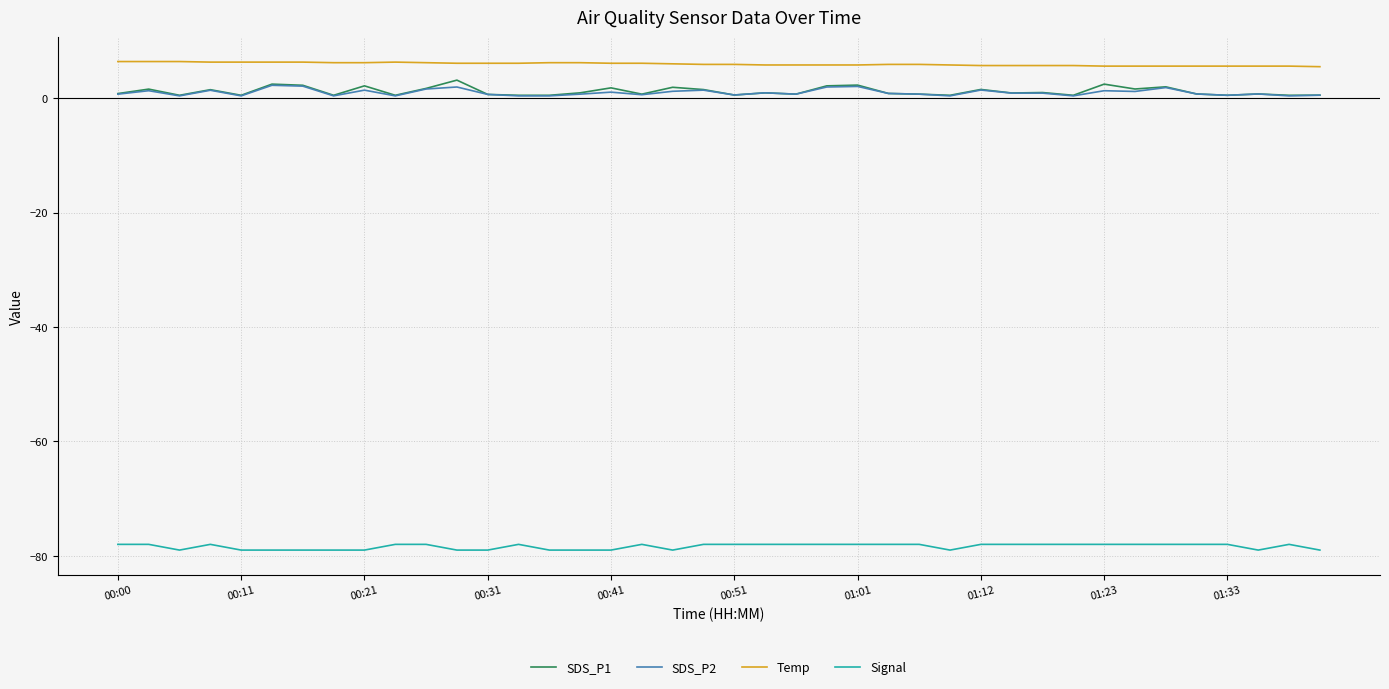

What is the highest value of the Temp series?

6.4